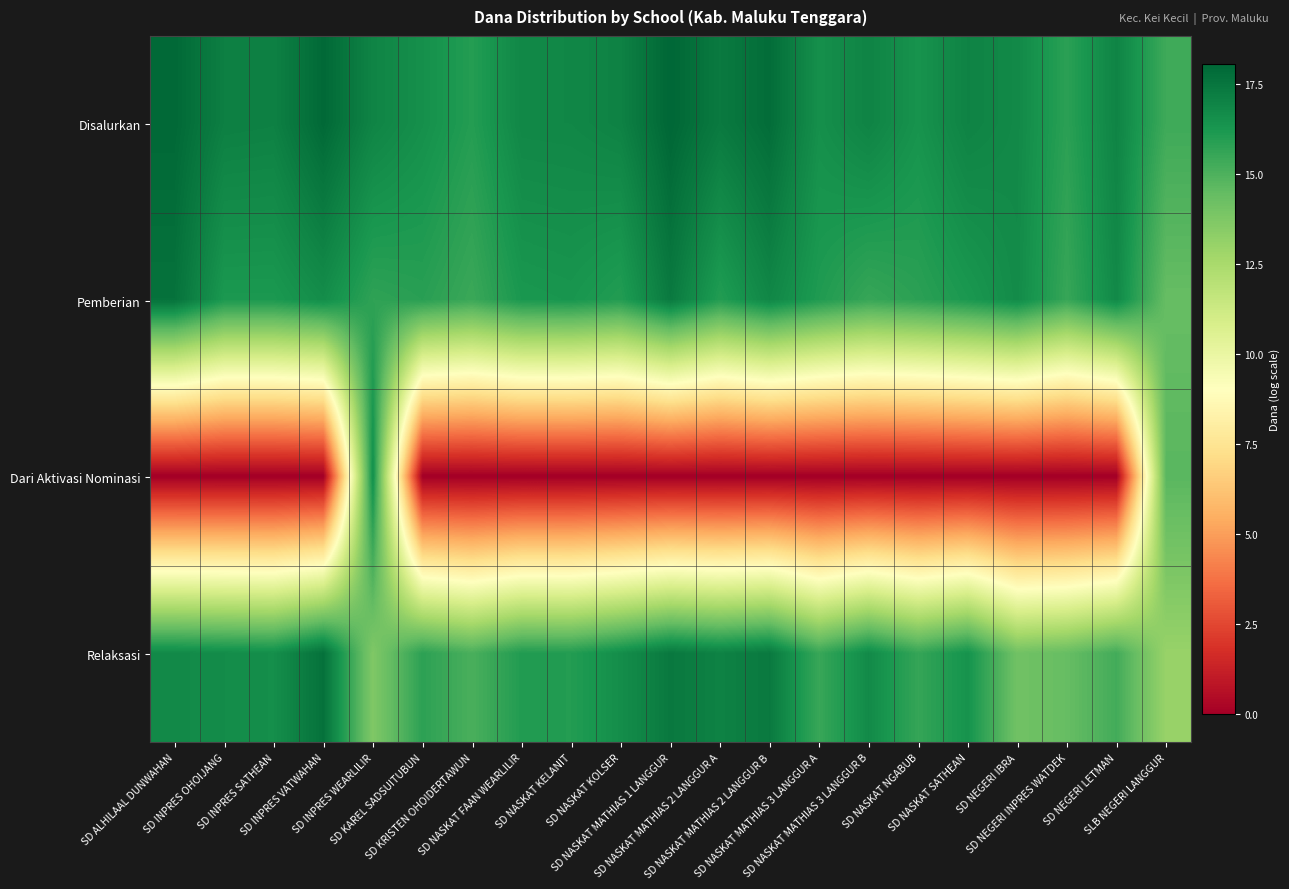

Reading left to right, extract all data points from this chart.

Disalurkan: SD ALHILAAL DUNWAHAN=18.0	SD INPRES OHOIJANG=17.1	SD INPRES SATHEAN=17.1	SD INPRES VATWAHAN=18.0	SD INPRES WEARLILIR=17.0	SD KAREL SADSUITUBUN=16.5	SD KRISTEN OHOIDERTAWUN=16.0	SD NASKAT FAAN WEARLILIR=16.8	SD NASKAT KELANIT=16.9	SD NASKAT KOLSER=17.1	SD NASKAT MATHIAS 1 LANGGUR=18.1	SD NASKAT MATHIAS 2 LANGGUR A=17.3	SD NASKAT MATHIAS 2 LANGGUR B=17.8	SD NASKAT MATHIAS 3 LANGGUR A=16.5	SD NASKAT MATHIAS 3 LANGGUR B=17.0	SD NASKAT NGABUB=16.4	SD NASKAT SATHEAN=17.0	SD NEGERI IBRA=16.8	SD NEGERI INPRES WATDEK=15.8	SD NEGERI LETMAN=17.0	SLB NEGERI LANGGUR=15.4
Pemberian: SD ALHILAAL DUNWAHAN=17.6	SD INPRES OHOIJANG=16.2	SD INPRES SATHEAN=16.2	SD INPRES VATWAHAN=16.6	SD INPRES WEARLILIR=15.7	SD KAREL SADSUITUBUN=15.9	SD KRISTEN OHOIDERTAWUN=15.5	SD NASKAT FAAN WEARLILIR=16.2	SD NASKAT KELANIT=16.3	SD NASKAT KOLSER=16.0	SD NASKAT MATHIAS 1 LANGGUR=17.4	SD NASKAT MATHIAS 2 LANGGUR A=16.0	SD NASKAT MATHIAS 2 LANGGUR B=16.9	SD NASKAT MATHIAS 3 LANGGUR A=16.1	SD NASKAT MATHIAS 3 LANGGUR B=15.5	SD NASKAT NGABUB=15.8	SD NASKAT SATHEAN=16.2	SD NEGERI IBRA=16.7	SD NEGERI INPRES WATDEK=15.5	SD NEGERI LETMAN=16.8	SLB NEGERI LANGGUR=14.4
Dari Aktivasi Nominasi: SD ALHILAAL DUNWAHAN=0.0	SD INPRES OHOIJANG=0.0	SD INPRES SATHEAN=0.0	SD INPRES VATWAHAN=0.0	SD INPRES WEARLILIR=16.6	SD KAREL SADSUITUBUN=0.0	SD KRISTEN OHOIDERTAWUN=0.0	SD NASKAT FAAN WEARLILIR=0.0	SD NASKAT KELANIT=0.0	SD NASKAT KOLSER=0.0	SD NASKAT MATHIAS 1 LANGGUR=0.0	SD NASKAT MATHIAS 2 LANGGUR A=0.0	SD NASKAT MATHIAS 2 LANGGUR B=0.0	SD NASKAT MATHIAS 3 LANGGUR A=0.0	SD NASKAT MATHIAS 3 LANGGUR B=0.0	SD NASKAT NGABUB=0.0	SD NASKAT SATHEAN=0.0	SD NEGERI IBRA=0.0	SD NEGERI INPRES WATDEK=0.0	SD NEGERI LETMAN=0.0	SLB NEGERI LANGGUR=14.7
Relaksasi: SD ALHILAAL DUNWAHAN=16.8	SD INPRES OHOIJANG=16.7	SD INPRES SATHEAN=16.6	SD INPRES VATWAHAN=17.7	SD INPRES WEARLILIR=13.7	SD KAREL SADSUITUBUN=15.8	SD KRISTEN OHOIDERTAWUN=15.1	SD NASKAT FAAN WEARLILIR=16.1	SD NASKAT KELANIT=16.0	SD NASKAT KOLSER=16.6	SD NASKAT MATHIAS 1 LANGGUR=17.4	SD NASKAT MATHIAS 2 LANGGUR A=17.0	SD NASKAT MATHIAS 2 LANGGUR B=17.4	SD NASKAT MATHIAS 3 LANGGUR A=15.5	SD NASKAT MATHIAS 3 LANGGUR B=16.7	SD NASKAT NGABUB=15.6	SD NASKAT SATHEAN=16.4	SD NEGERI IBRA=14.1	SD NEGERI INPRES WATDEK=14.4	SD NEGERI LETMAN=15.3	SLB NEGERI LANGGUR=13.0